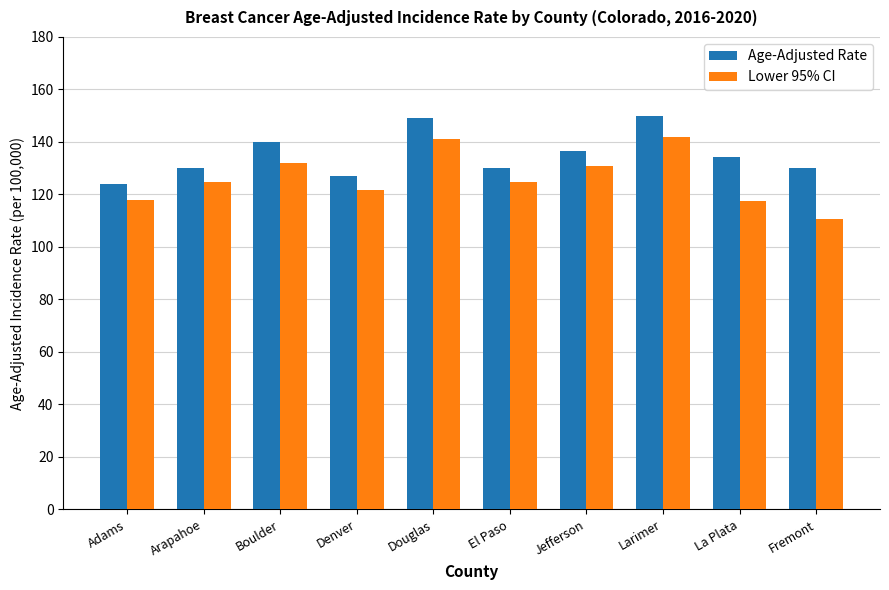

What value does the Lower 95% CI series have at La Plata?

117.4